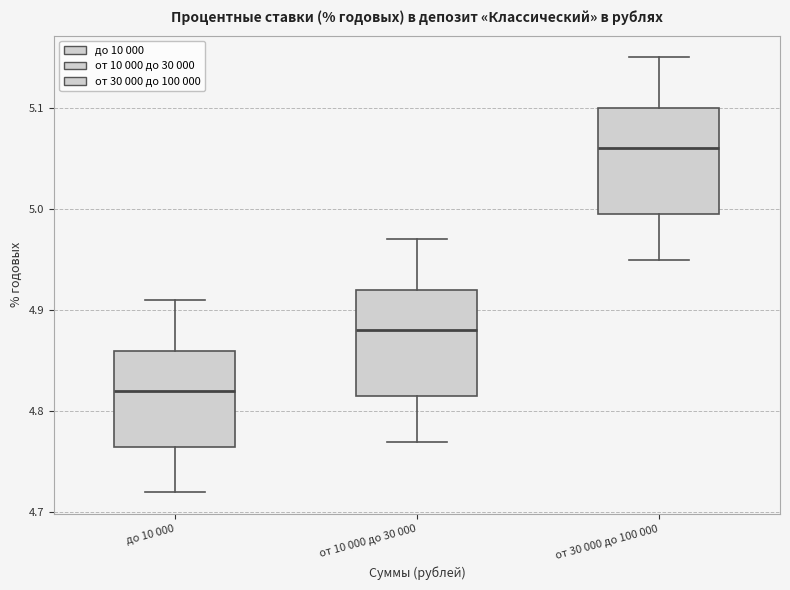

Reading left to right, read every box against the y-axis: the position of its median line, the range the box covers, and the ends of its whiskers. The values are not printed on the chart, so give them approximately, as read against the axis.

до 10 000: median 4.82, box 4.77 to 4.86, whiskers 4.72 to 4.91
от 10 000 до 30 000: median 4.88, box 4.82 to 4.92, whiskers 4.77 to 4.97
от 30 000 до 100 000: median 5.06, box 5.00 to 5.10, whiskers 4.95 to 5.15